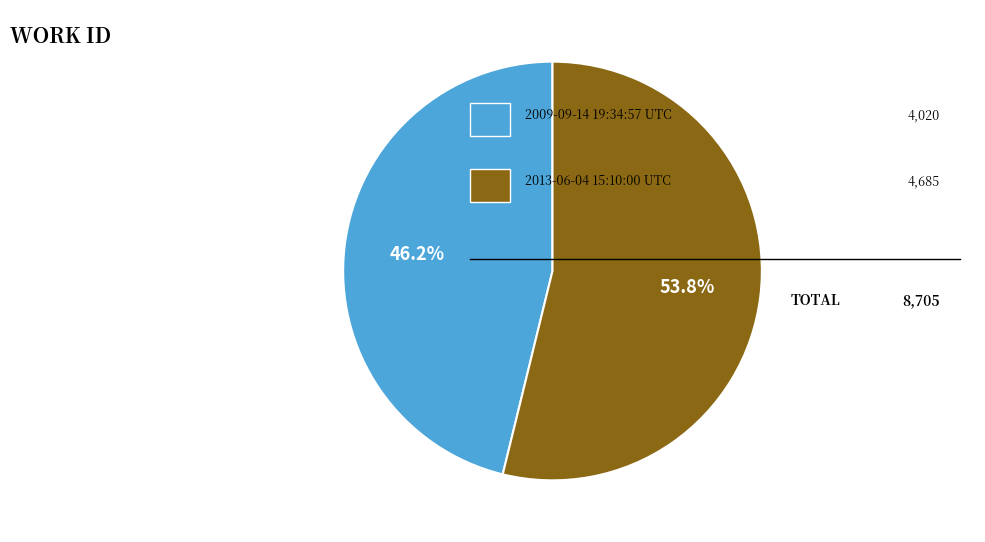

Does any single category account for the majority?

Yes